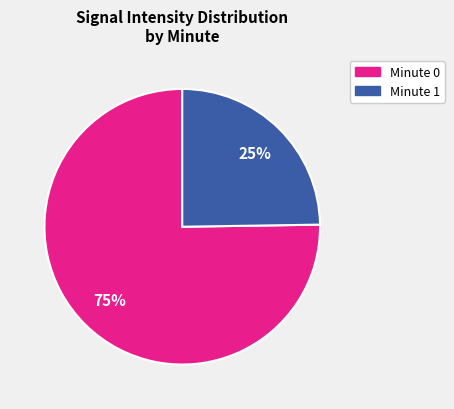

Does any single category account for the majority?

Yes